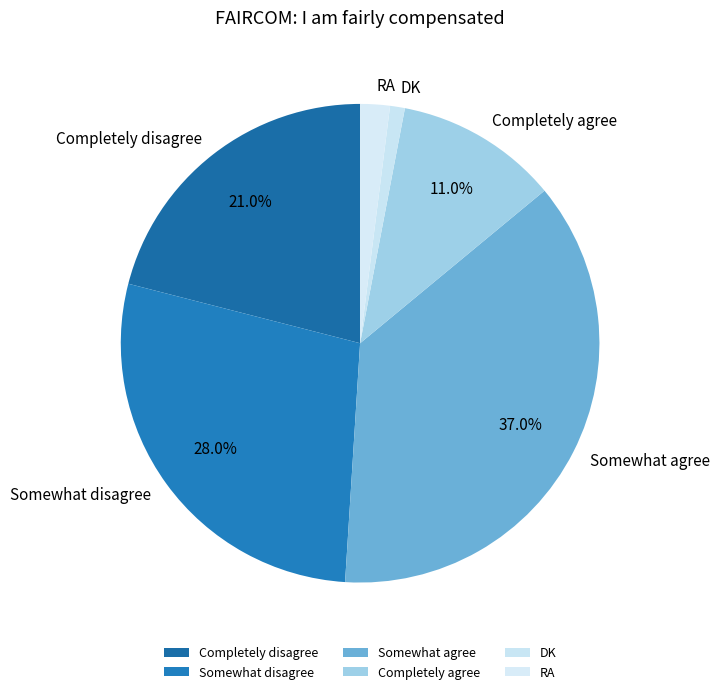

Between Somewhat agree and Completely agree, which is larger?

Somewhat agree